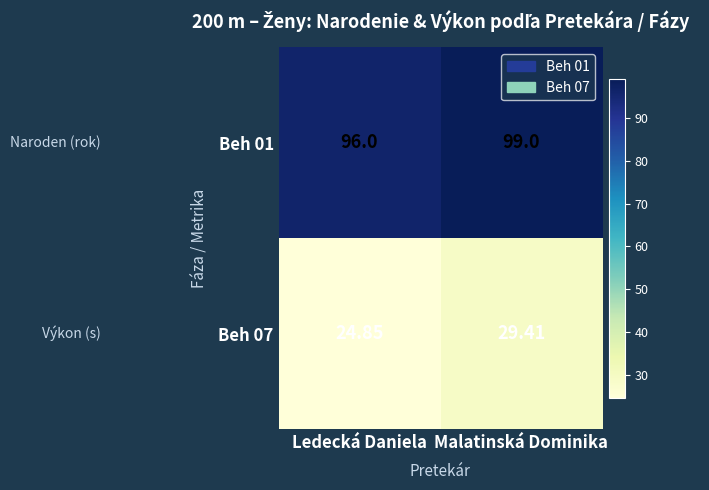

At which label does Beh 01 reach its minimum?

Ledecká Daniela